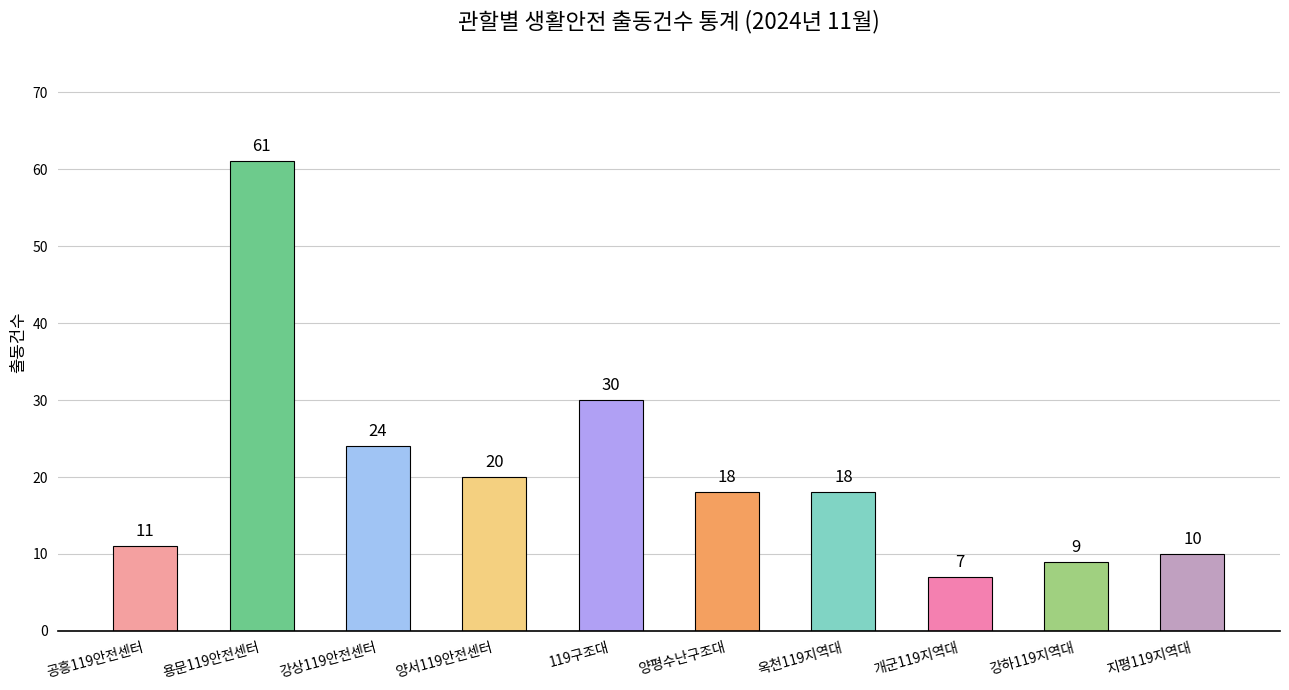

What is the value of the 7th bar from the left?

18